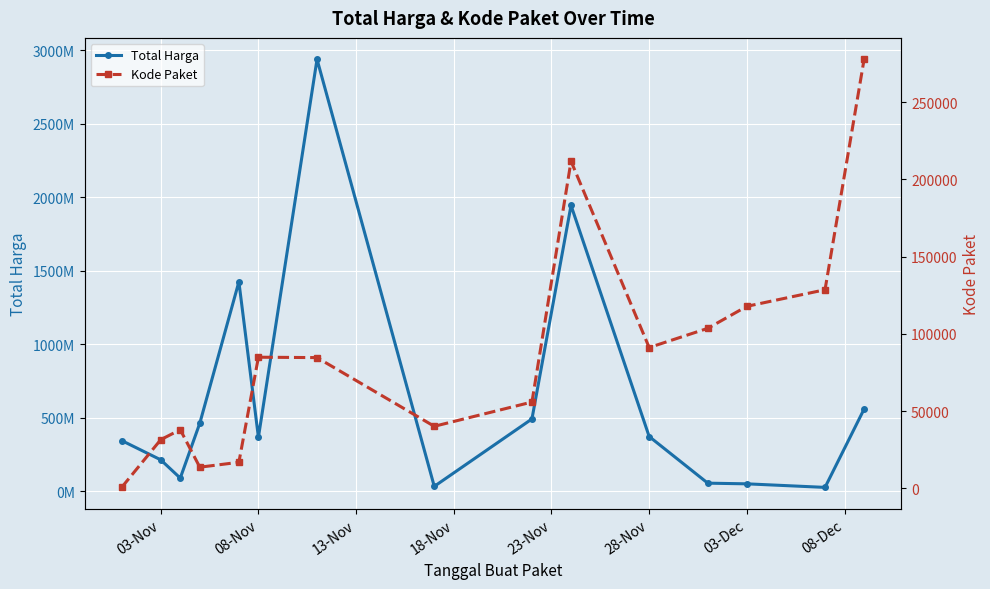

The value of Kode Paket at 08-Nov is 48510. True or false?

False